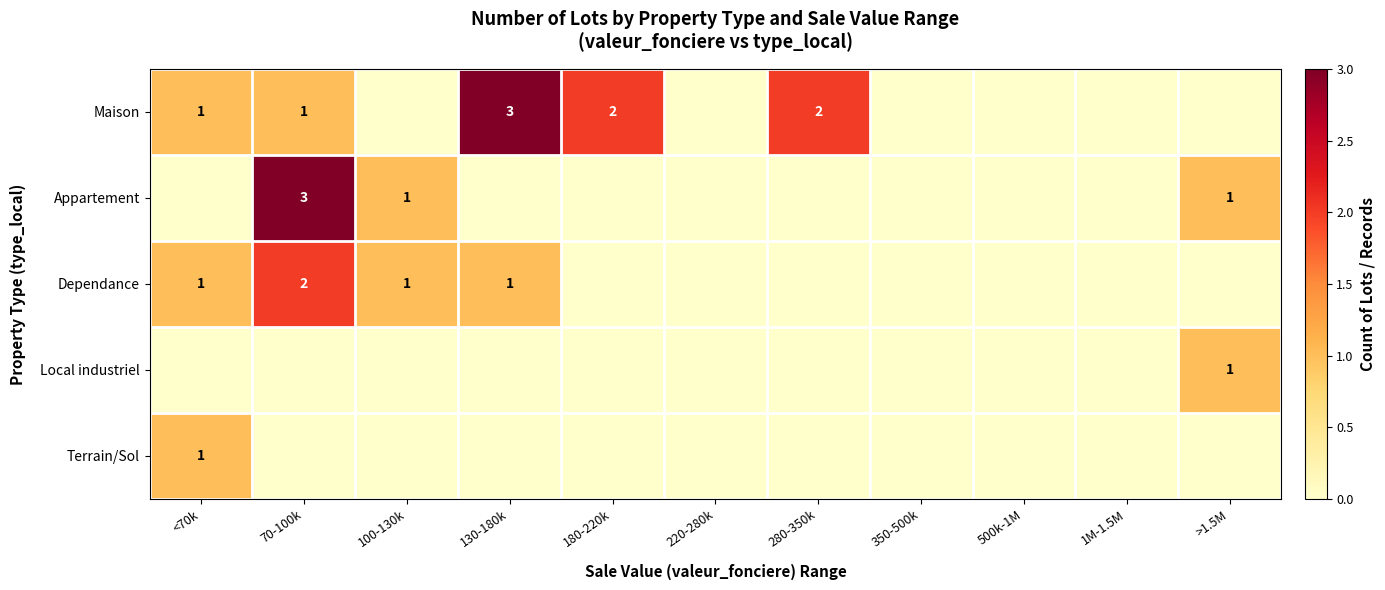

Is it true that Dependance equals 3 at 70-100k?

False